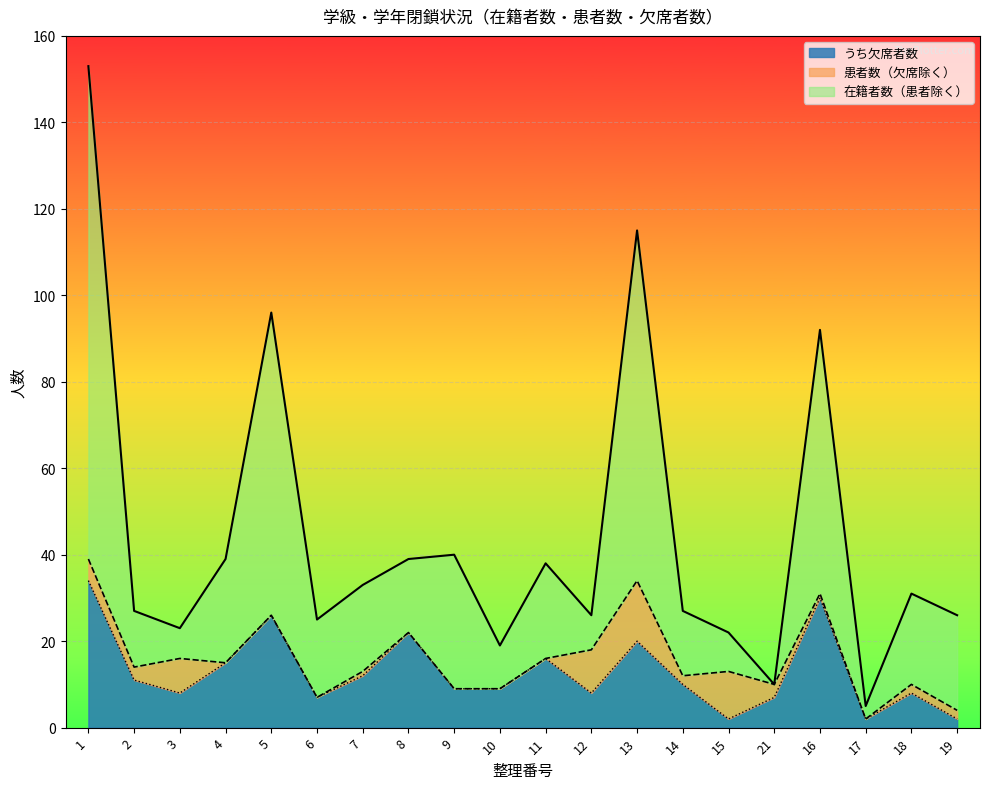

What is the value of the 欠席者数_line point at the 3rd from the left?

8